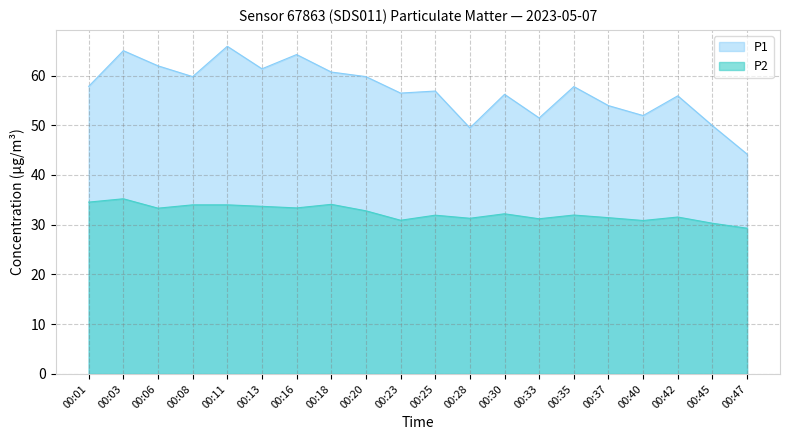

Which series has the widest spread of values?

P1